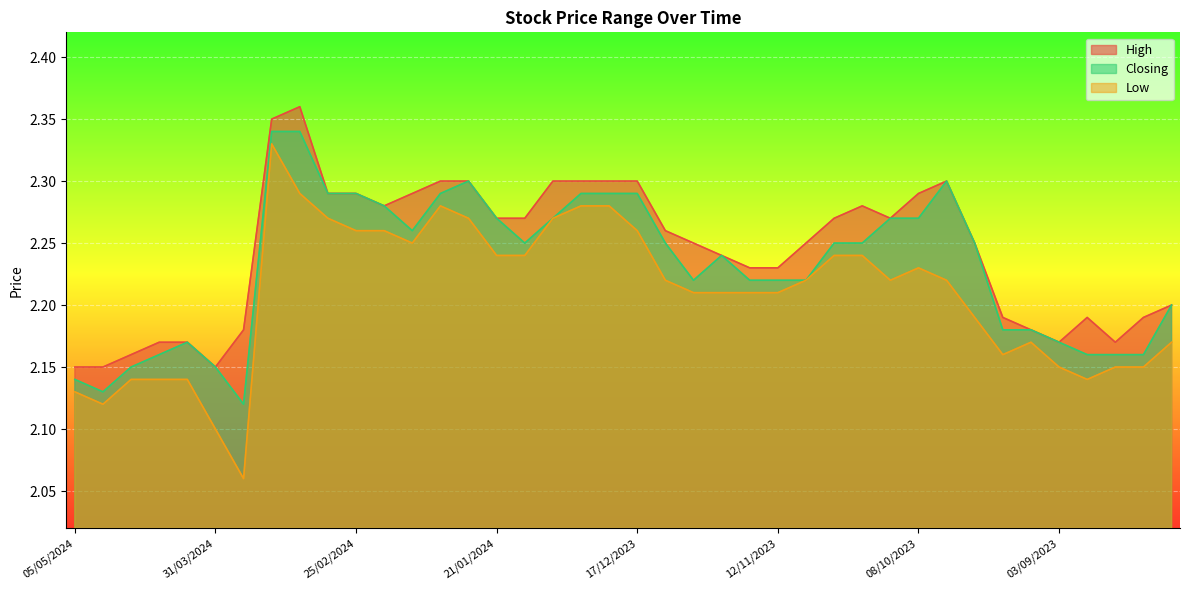

Between 17/12/2023 and 03/12/2023, which series saw the biggest shift?

Closing